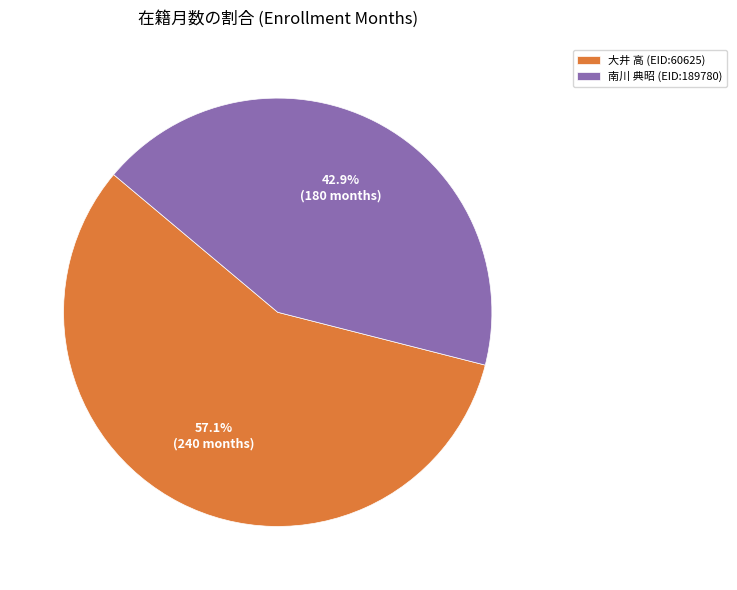

Which slice is the largest?

大井 高 (EID:60625)